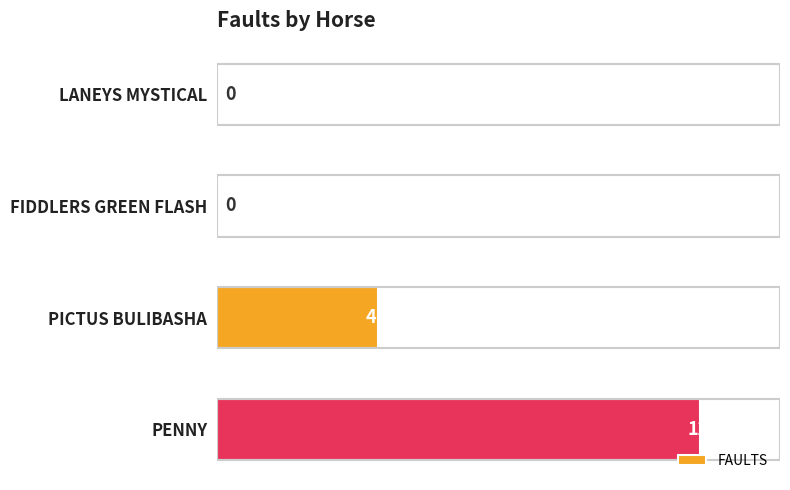

What is the sum of the values at FIDDLERS GREEN FLASH and PICTUS BULIBASHA?

4